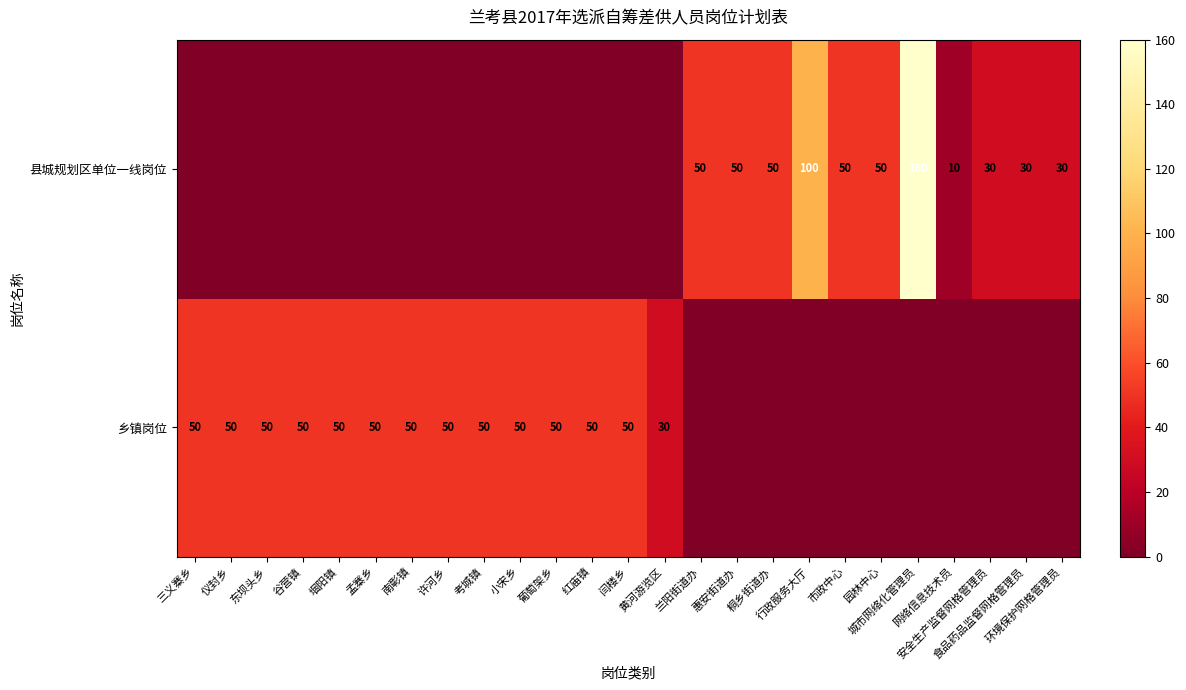

How many data points does each series have?

25